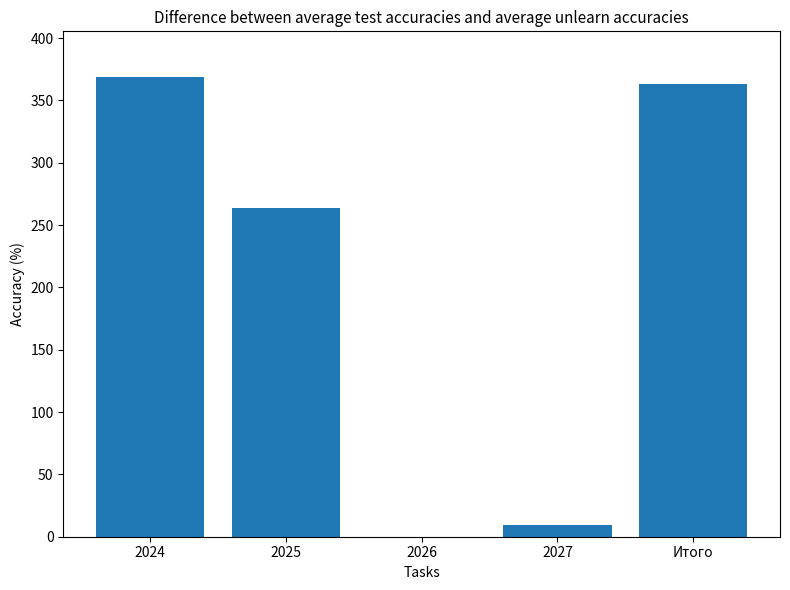

At which label is the value closest to 184?

2025